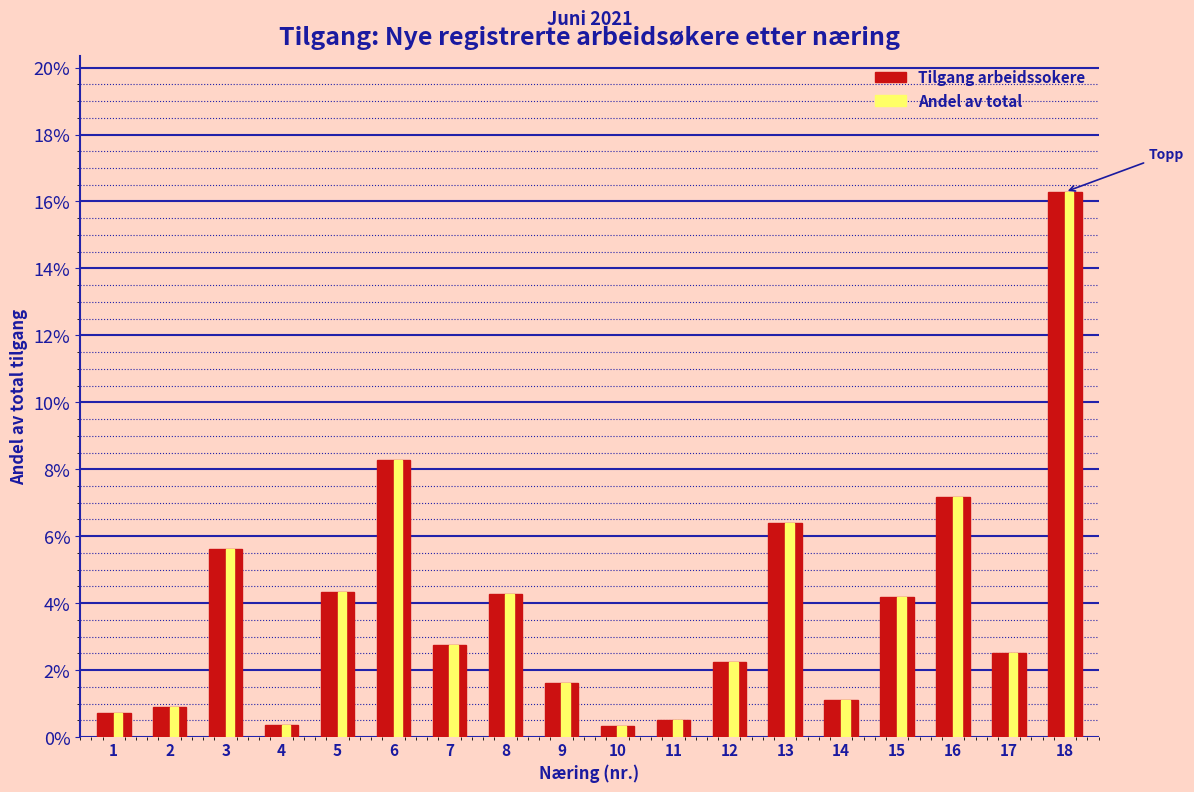

Are the bars grouped side by side (vs. stacked)?

Yes